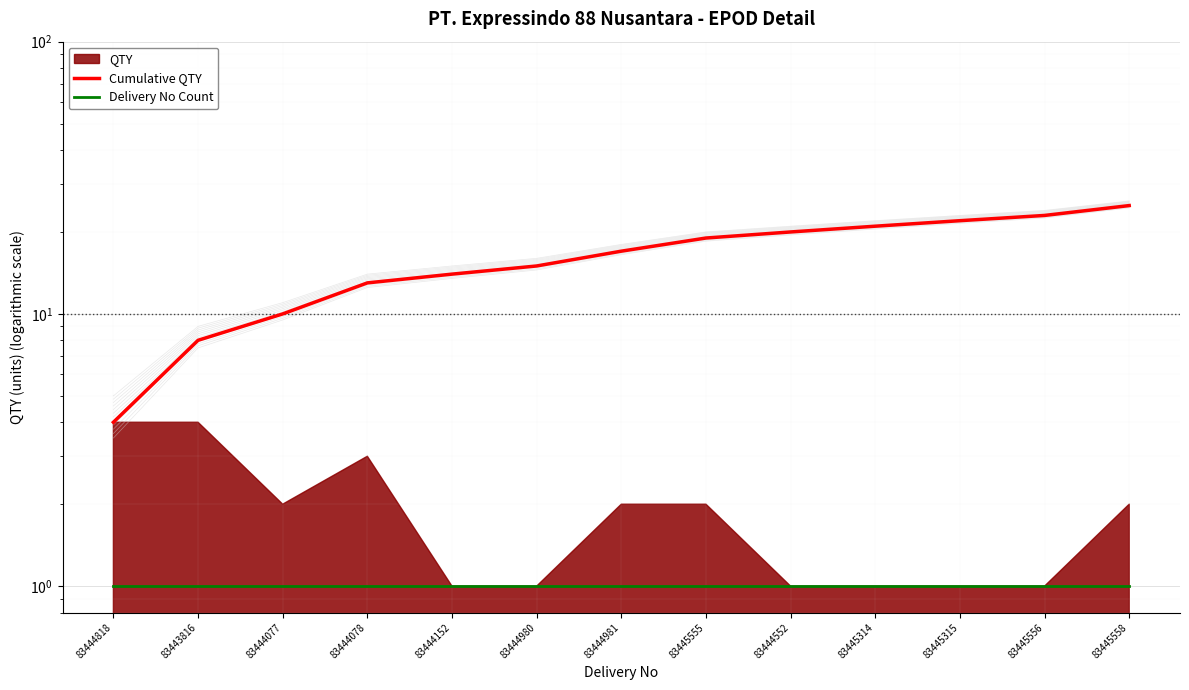

True or false: Cumulative QTY has more than 0 interior local peaks.

False